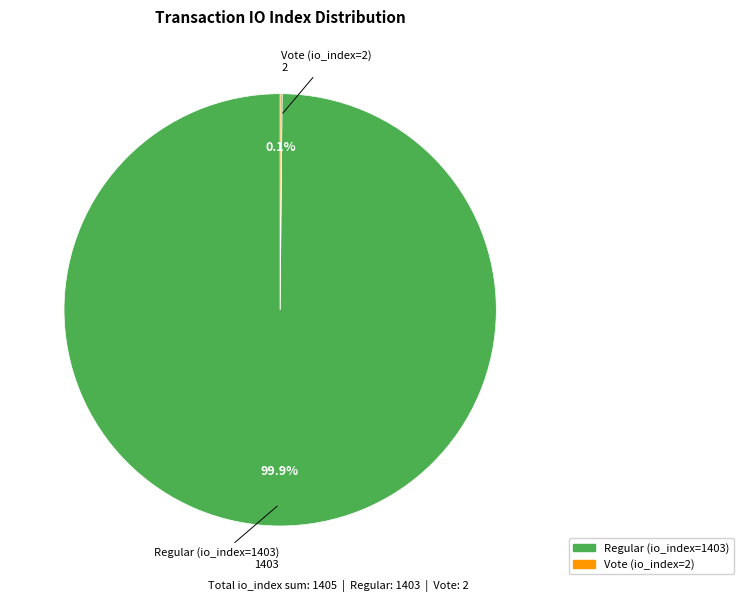

What is the largest slice in the pie chart?

Regular (io_index=1403)